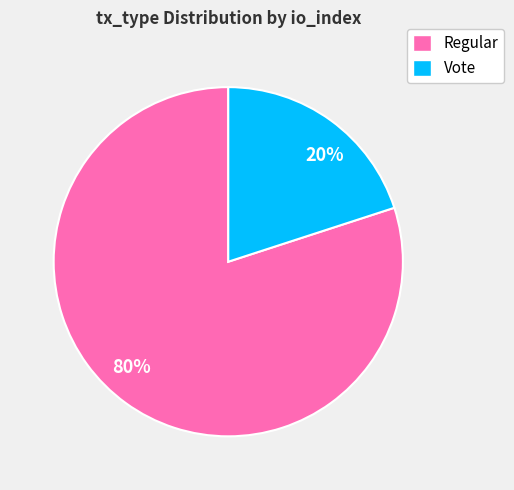

Does any single category account for the majority?

Yes